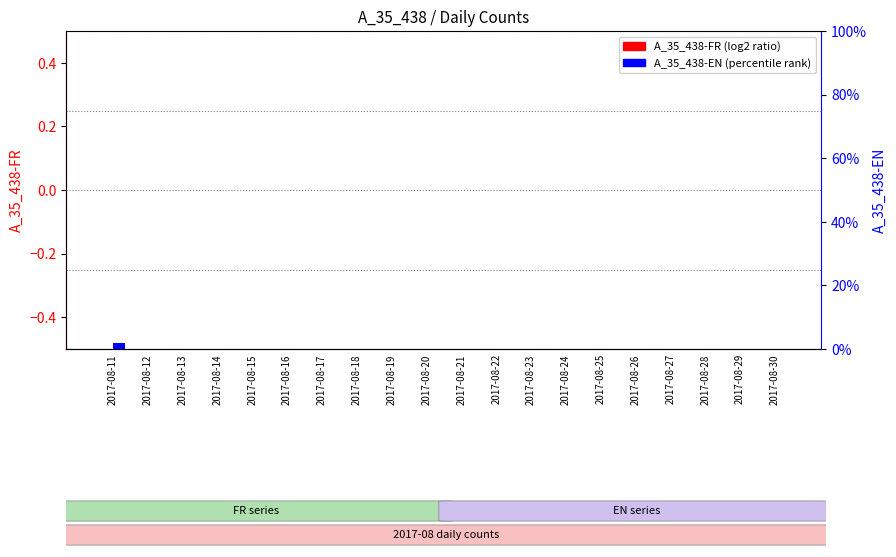

Rank the series by their average value, from lowest to highest.

A_35_438-FR, A_35_438-EN